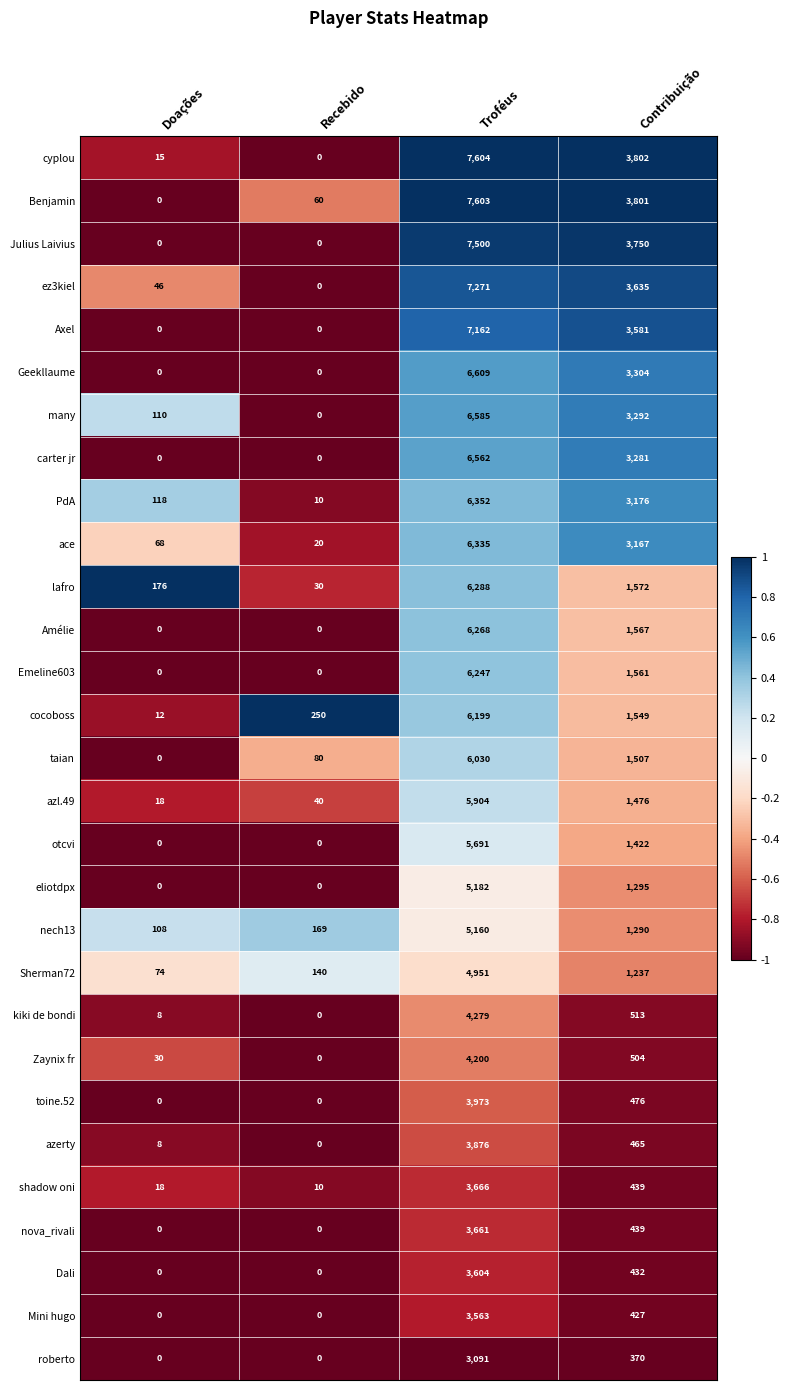

How many roberto values are between 0 and 3091?

4